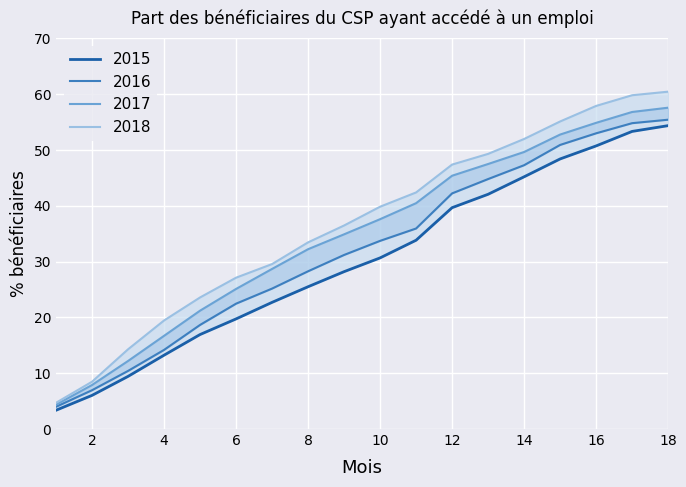

True or false: 2018 and 2016 intersect in this chart.

False